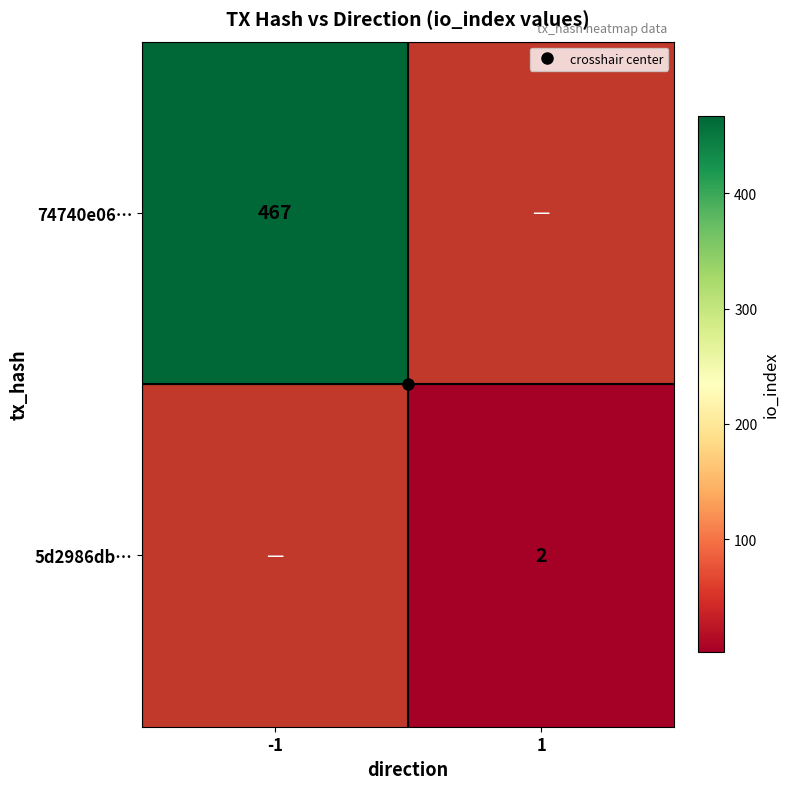

What is the minimum value shown in the chart?

2.0